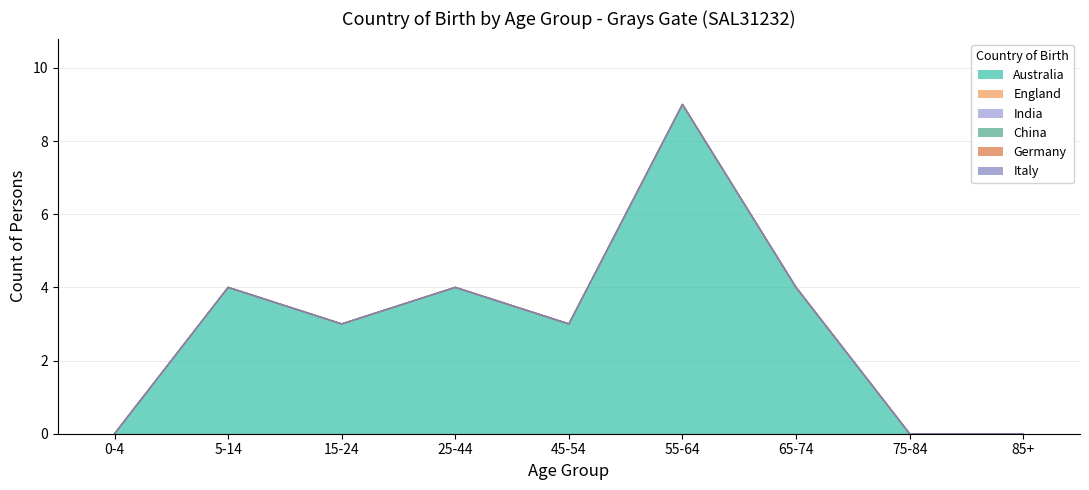

True or false: Australia and India cross at least once.

False